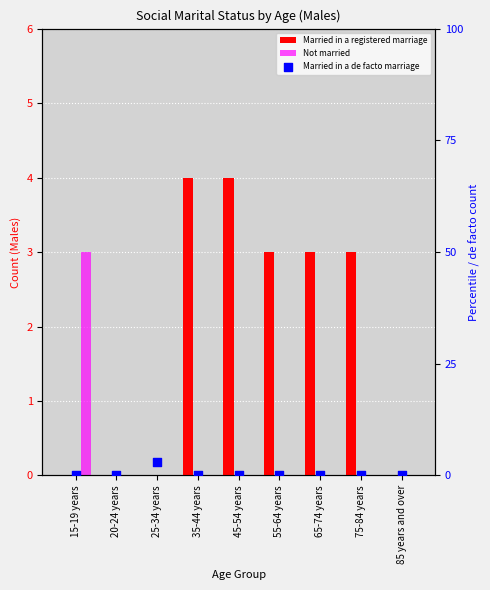

At how many categories does at least one series exceed 1?

7